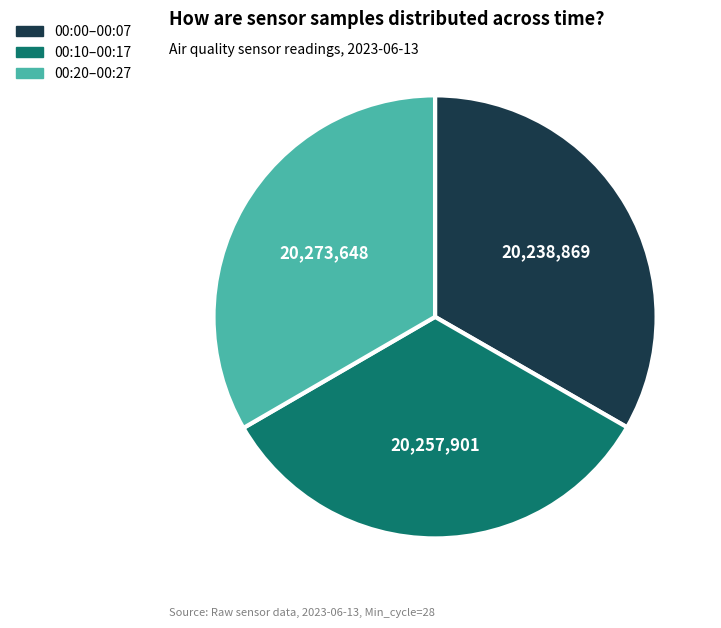

Does any single category account for the majority?

No